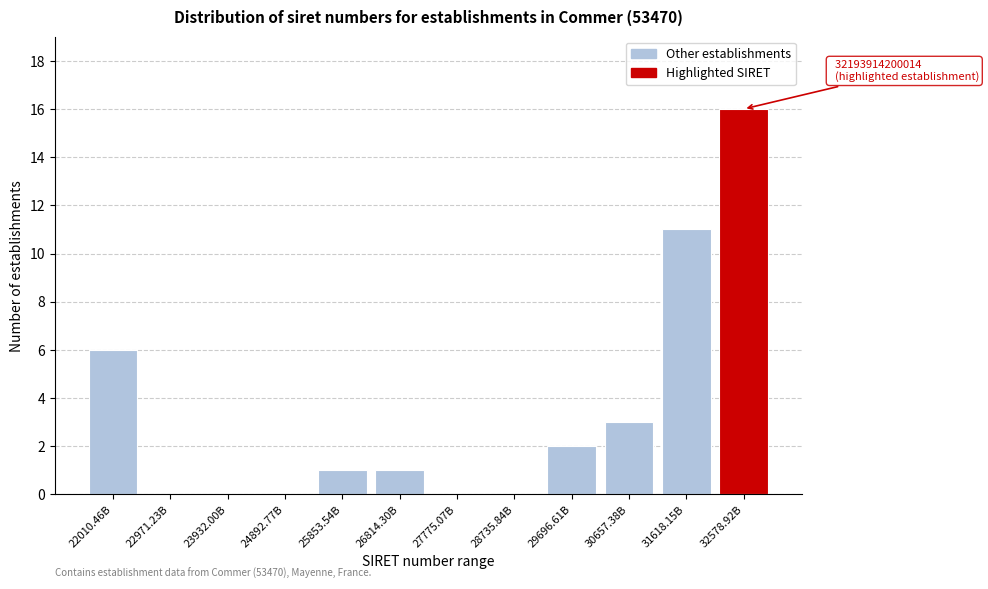

Reading left to right, what are all the values shown in this chart?

22010.46B=6	22971.23B=0	23932.00B=0	24892.77B=0	25853.54B=1	26814.30B=1	27775.07B=0	28735.84B=0	29696.61B=2	30657.38B=3	31618.15B=11	32578.92B=16